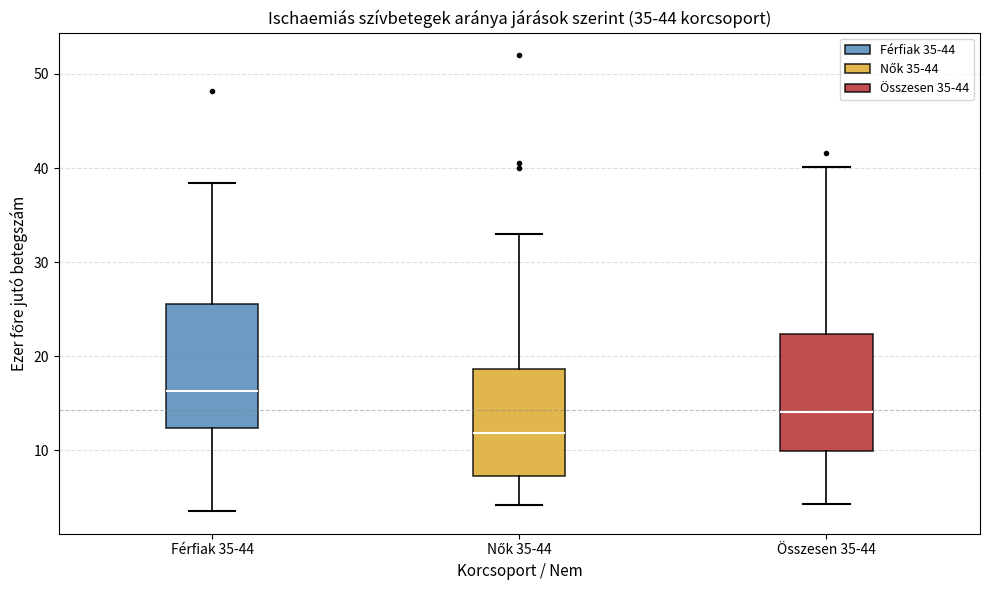

Where does the upper whisker of the box for Nők 35-44 end on the y-axis? The values are not printed on the chart, so give them approximately, as read against the axis.

33